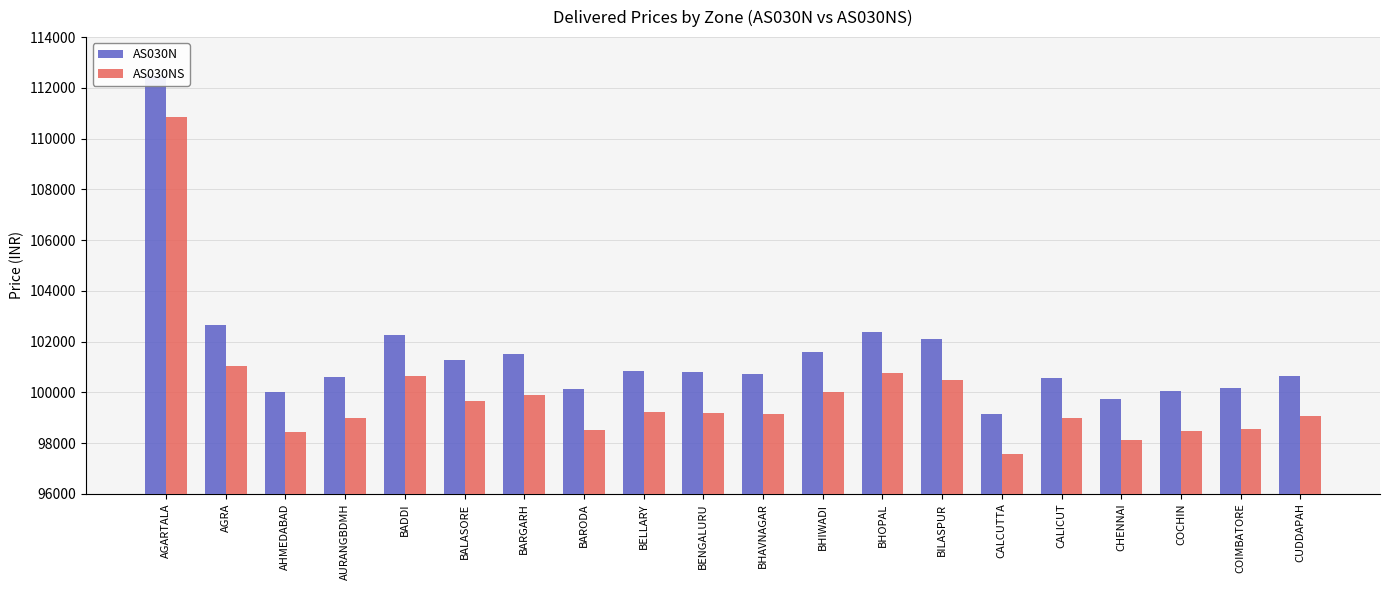

Reading right to left, transcribe all the data shown in this chart.

AS030N: CUDDAPAH=100649	COIMBATORE=100170	COCHIN=100060	CHENNAI=99721	CALICUT=100572	CALCUTTA=99157	BILASPUR=102099	BHOPAL=102370	BHIWADI=101599	BHAVNAGAR=100734	BENGALURU=100795	BELLARY=100823	BARODA=100132	BARGARH=101509	BALASORE=101258	BADDI=102244	AURANGBDMH=100595	AHMEDABAD=100031	AGRA=102639	AGARTALA=112470
AS030NS: CUDDAPAH=99049	COIMBATORE=98570	COCHIN=98460	CHENNAI=98121	CALICUT=98972	CALCUTTA=97557	BILASPUR=100499	BHOPAL=100770	BHIWADI=99999	BHAVNAGAR=99134	BENGALURU=99195	BELLARY=99223	BARODA=98532	BARGARH=99909	BALASORE=99658	BADDI=100644	AURANGBDMH=98995	AHMEDABAD=98431	AGRA=101039	AGARTALA=110870